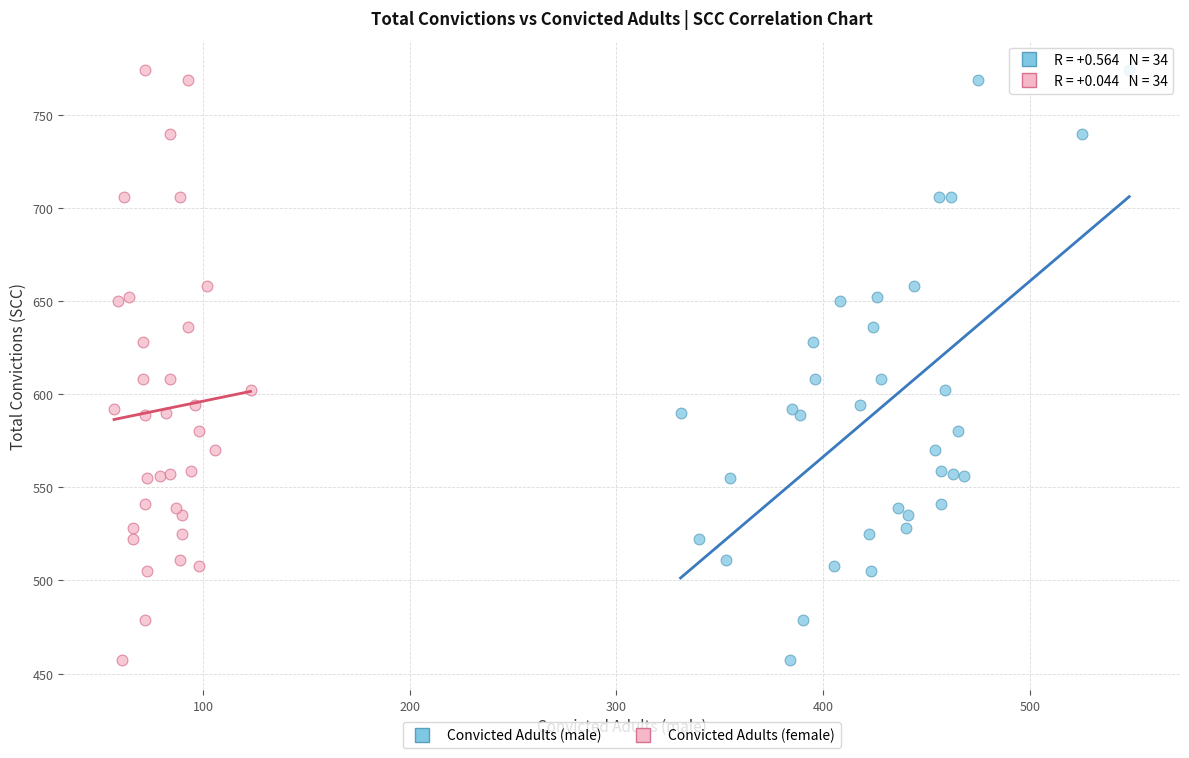

What are all the series names shown in the legend?

Convicted Adults (male), Convicted Adults (female)